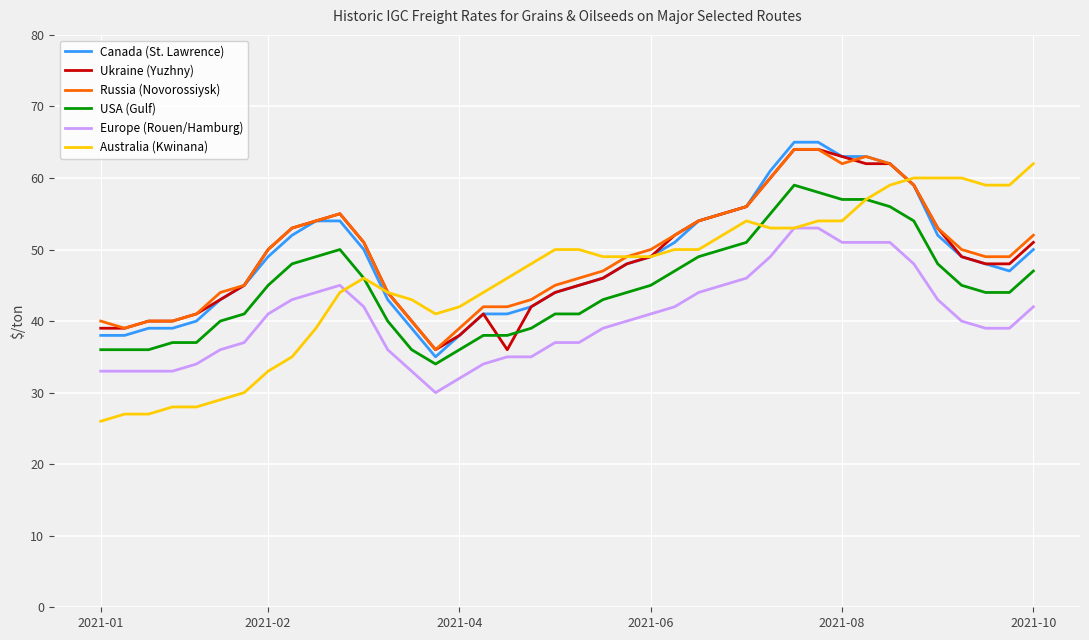

What is the highest value of the Australia (Kwinana) series?

62